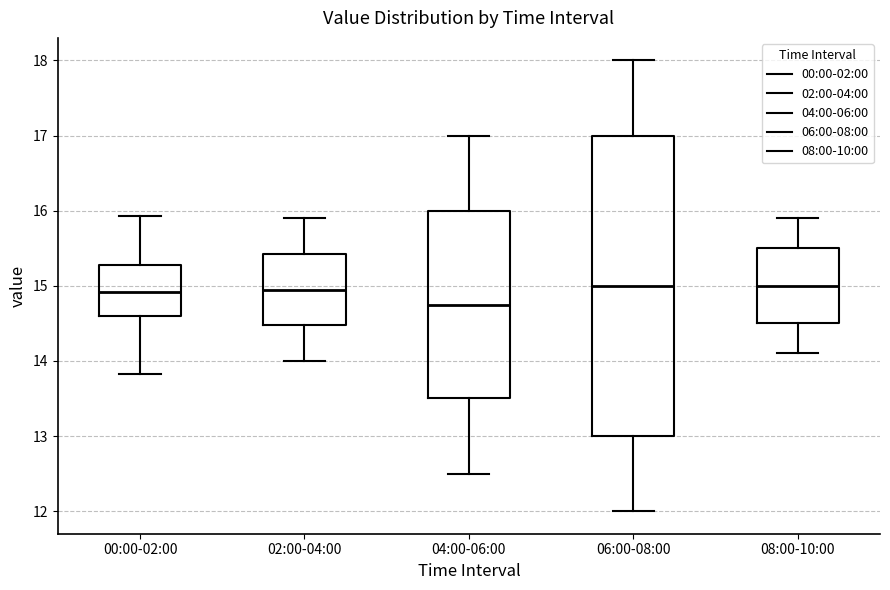

Where does the lower whisker of the box for 06:00-08:00 end on the y-axis? The values are not printed on the chart, so give them approximately, as read against the axis.

12.0